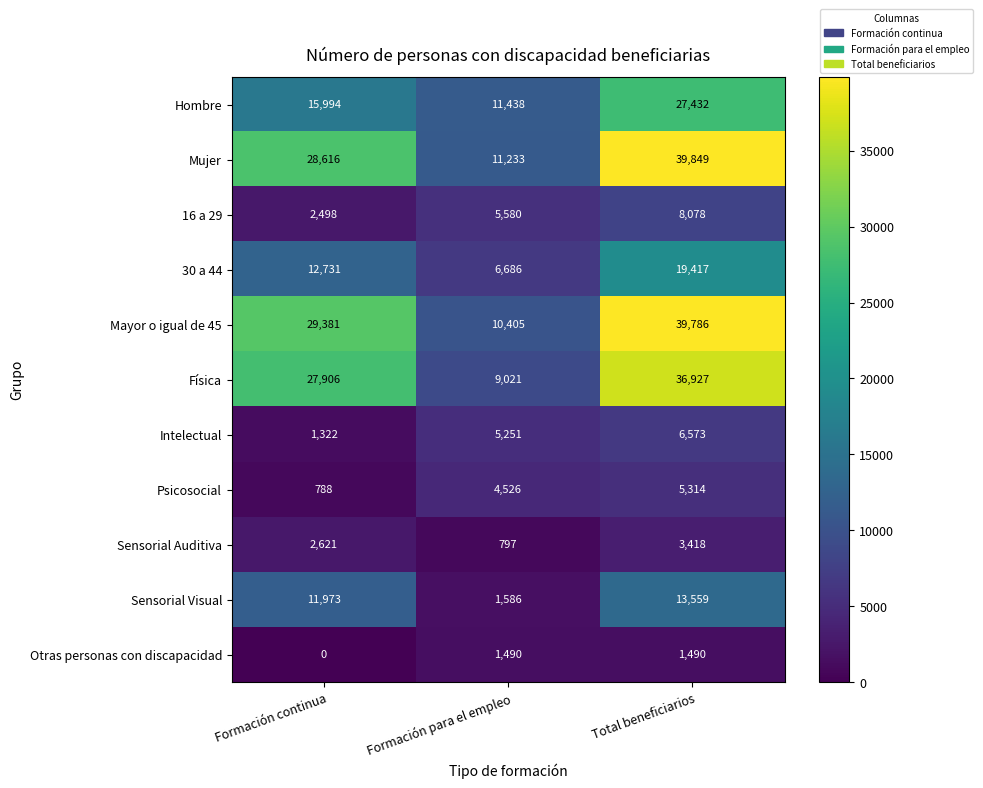

Rank the series by their maximum value, from lowest to highest.

Otras personas con discapacidad, Sensorial Auditiva, Psicosocial, Intelectual, 16 a 29, Sensorial Visual, 30 a 44, Hombre, Física, Mayor o igual de 45, Mujer